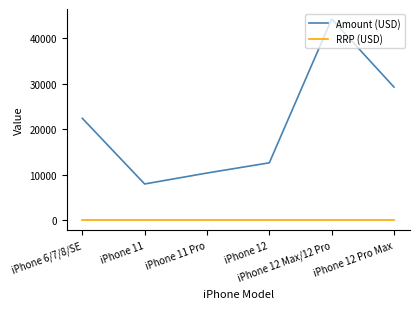

List the series in order of their overall mean, highest first.

Amount (USD), RRP (USD)